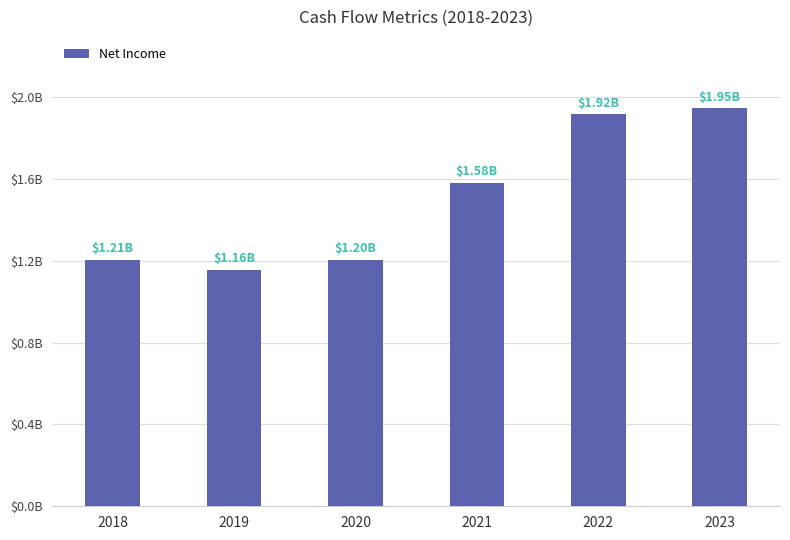

Are the bars horizontal?

No